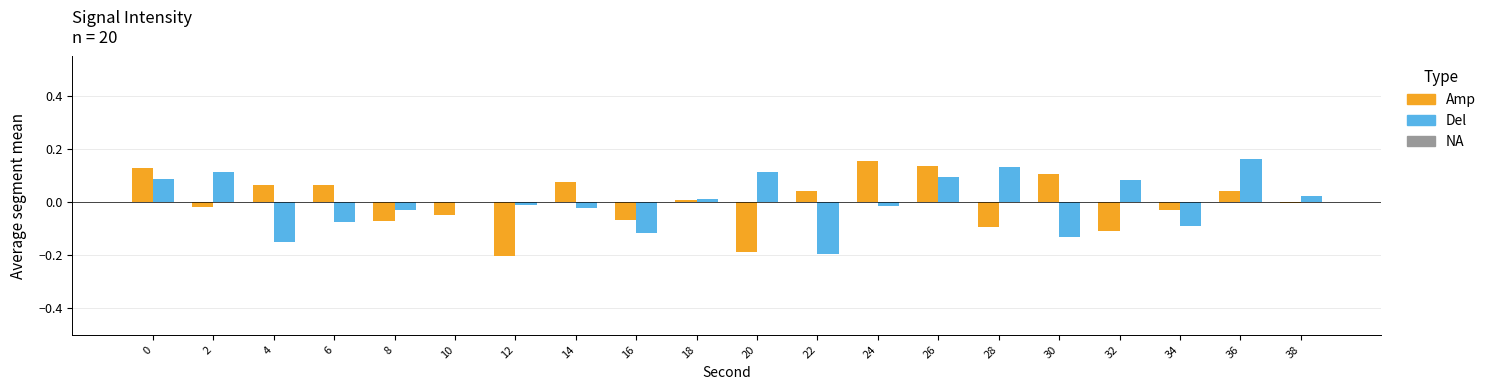

The Amp series shows -0.1 at 34. True or false?

False